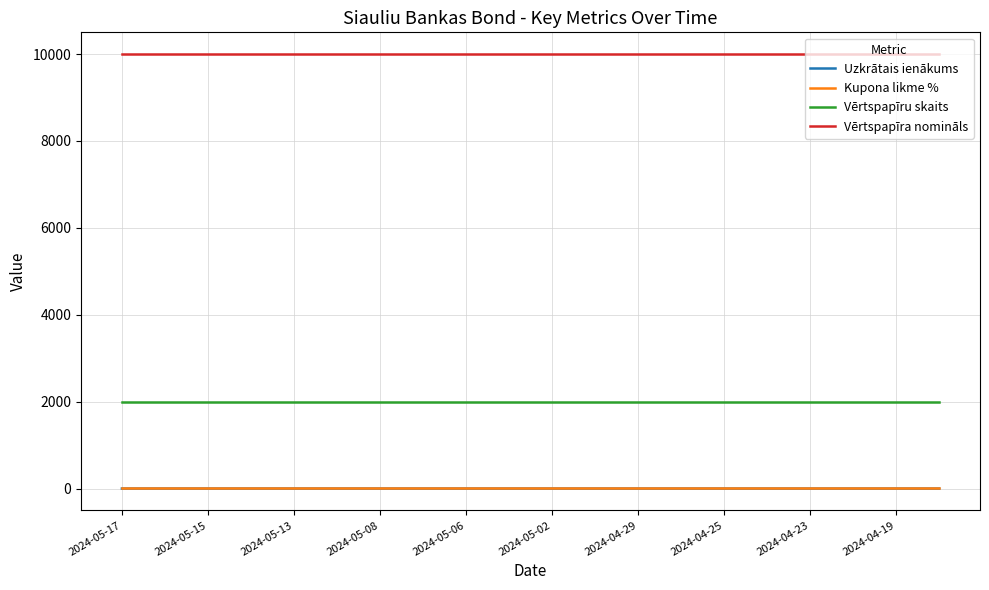

Which series has the largest total across all categories?

Vērtspapīra nomināls